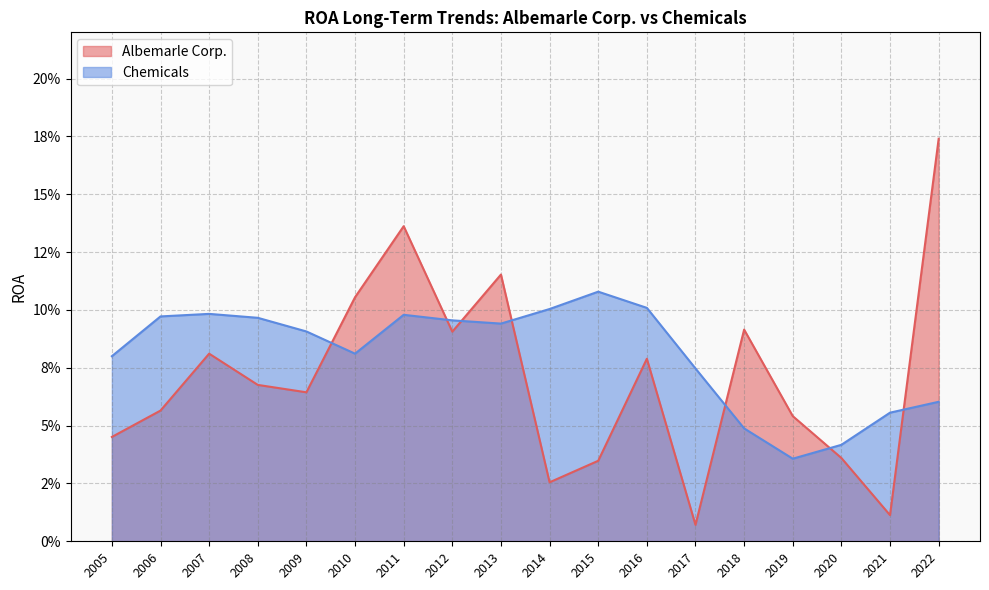

Is it true that Albemarle Corp. equals 0.2 at 2022?

True